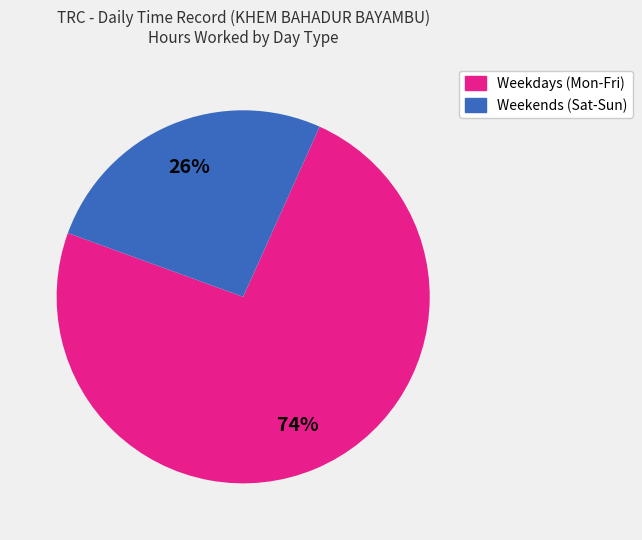

Is there a majority slice in this chart?

Yes